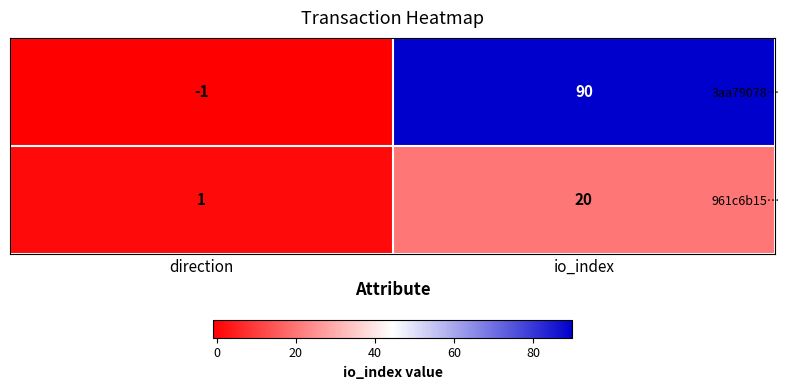

How many distinct data groups are displayed?

2